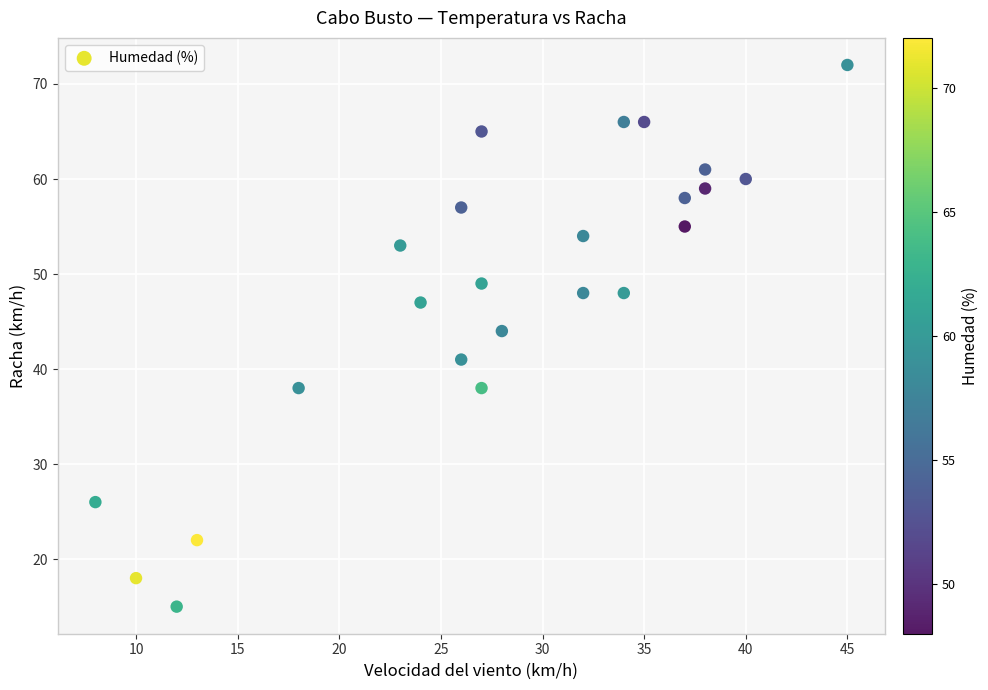

What Y value in the scatter plot is closest to 43?

44